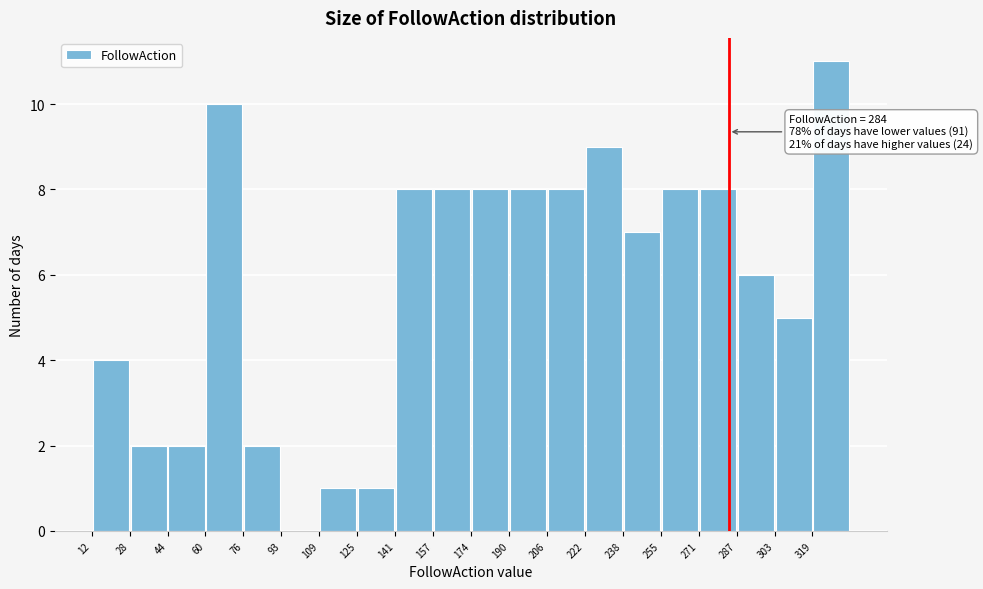

Over which range of the x-axis is the bar tallest?

319.8 to 336.0